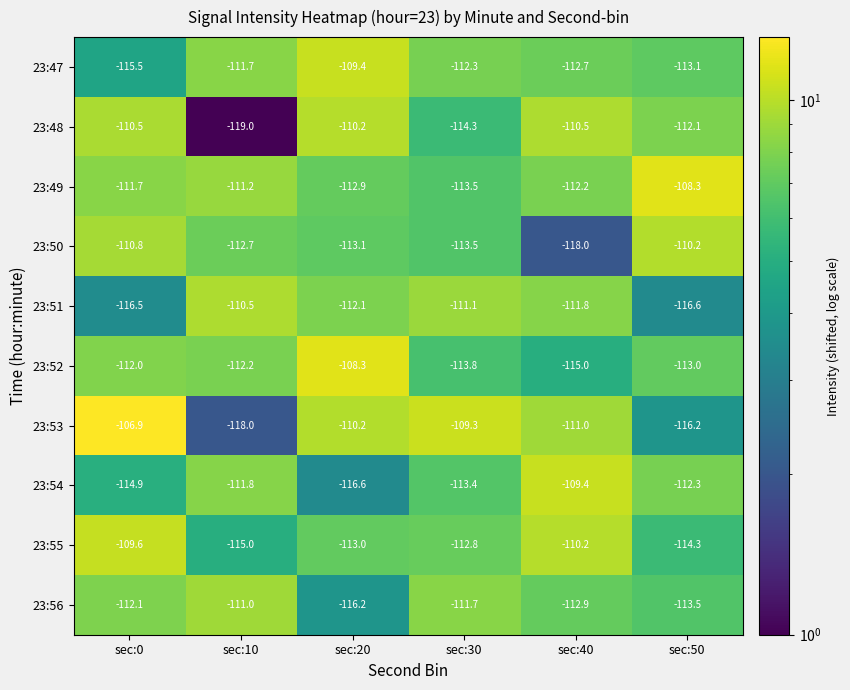

How many data points in 23:55 are above -112?

2